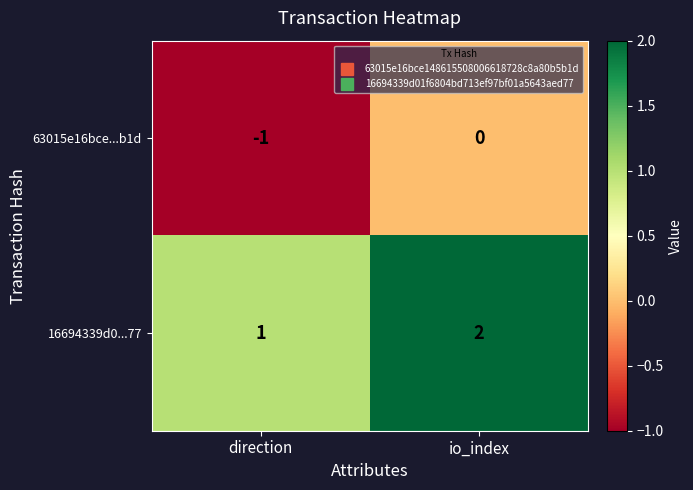

At which label is 16694339d0...77 closest to 1?

direction